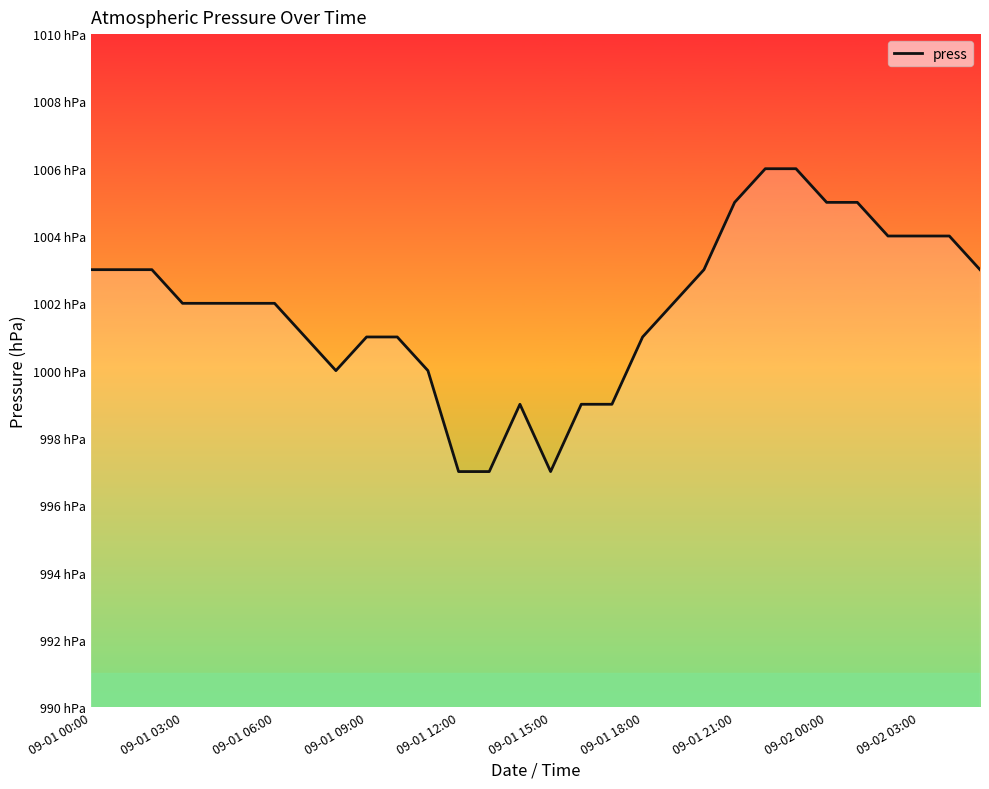

Does the chart have visible grid lines?

No